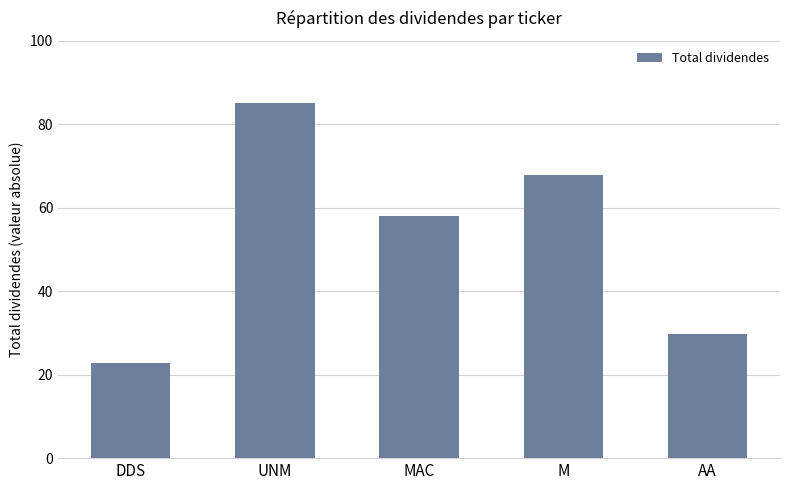

Does the chart contain stacked bars?

No